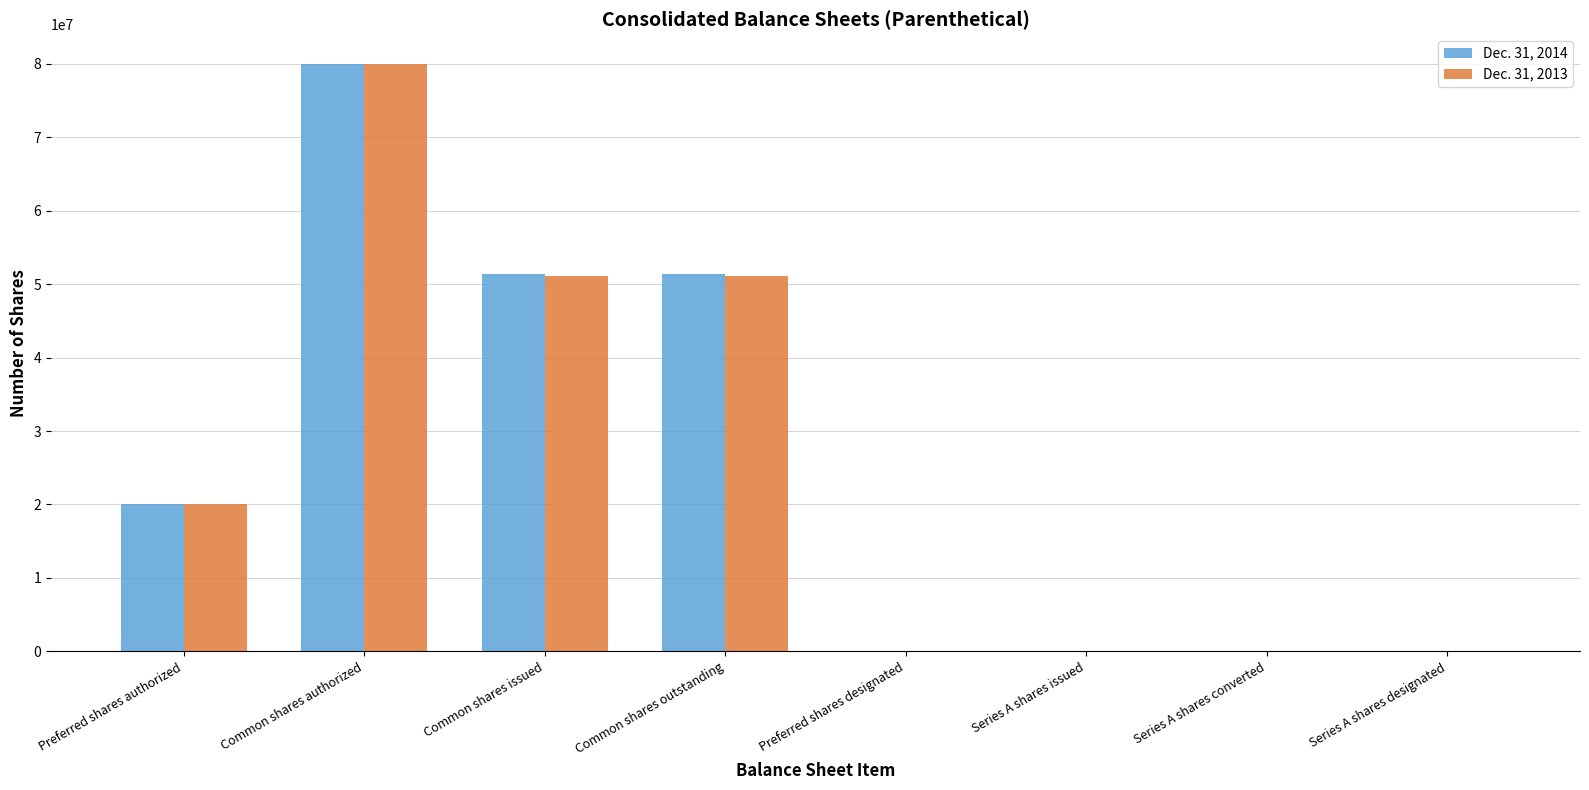

Is the value of Dec. 31, 2014 at Preferred shares designated greater than the value of Dec. 31, 2013 at Common shares authorized?

No